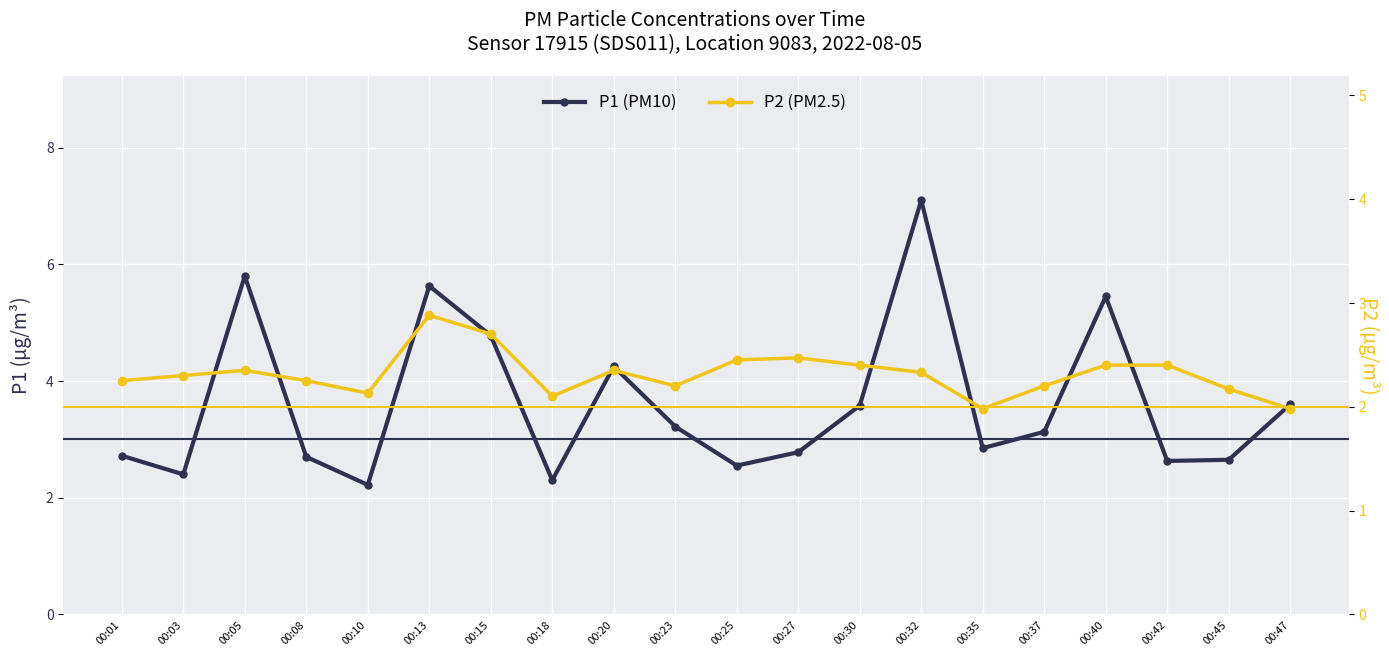

What is the average value of the P2 series?

2.3